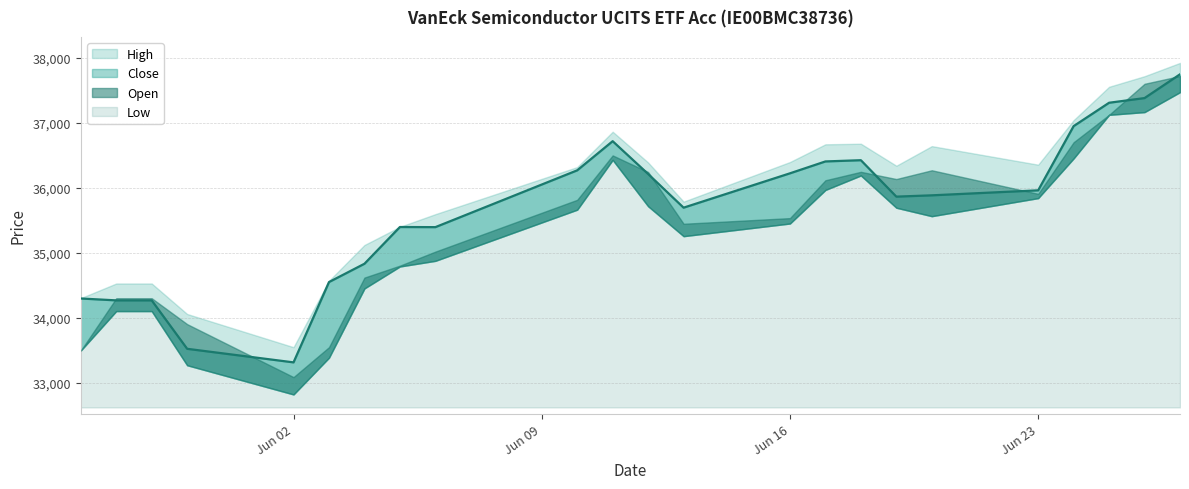

Reading left to right, transcribe all the data shown in this chart.

Open: 27.05.2025=33493	28.05.2025=34299	29.05.2025=34299	30.05.2025=33900	02.06.2025=33084	03.06.2025=33545	04.06.2025=34617	05.06.2025=34801	06.06.2025=35017	10.06.2025=35815	11.06.2025=36499	12.06.2025=36243	13.06.2025=35446	16.06.2025=35533	17.06.2025=36116	18.06.2025=36246	19.06.2025=36135	20.06.2025=36270	23.06.2025=35907	24.06.2025=36702	25.06.2025=37124	26.06.2025=37602	27.06.2025=37722
High: 27.05.2025=34301	28.05.2025=34526	29.05.2025=34526	30.05.2025=34056	02.06.2025=33545	03.06.2025=34568	04.06.2025=35119	05.06.2025=35399	06.06.2025=35594	10.06.2025=36319	11.06.2025=36864	12.06.2025=36390	13.06.2025=35787	16.06.2025=36397	17.06.2025=36670	18.06.2025=36679	19.06.2025=36340	20.06.2025=36642	23.06.2025=36356	24.06.2025=37042	25.06.2025=37556	26.06.2025=37719	27.06.2025=37924
Low: 27.05.2025=33493	28.05.2025=34101	29.05.2025=34101	30.05.2025=33267	02.06.2025=32817	03.06.2025=33383	04.06.2025=34450	05.06.2025=34788	06.06.2025=34875	10.06.2025=35663	11.06.2025=36430	12.06.2025=35716	13.06.2025=35255	16.06.2025=35450	17.06.2025=35967	18.06.2025=36190	19.06.2025=35693	20.06.2025=35563	23.06.2025=35841	24.06.2025=36453	25.06.2025=37124	26.06.2025=37166	27.06.2025=37473
Close: 27.05.2025=34295	28.05.2025=34266	29.05.2025=34266	30.05.2025=33520	02.06.2025=33311	03.06.2025=34548	04.06.2025=34830	05.06.2025=35396	06.06.2025=35394	10.06.2025=36269	11.06.2025=36718	12.06.2025=36213	13.06.2025=35694	16.06.2025=36223	17.06.2025=36406	18.06.2025=36425	19.06.2025=35864	20.06.2025=35884	23.06.2025=35961	24.06.2025=36950	25.06.2025=37310	26.06.2025=37382	27.06.2025=37748